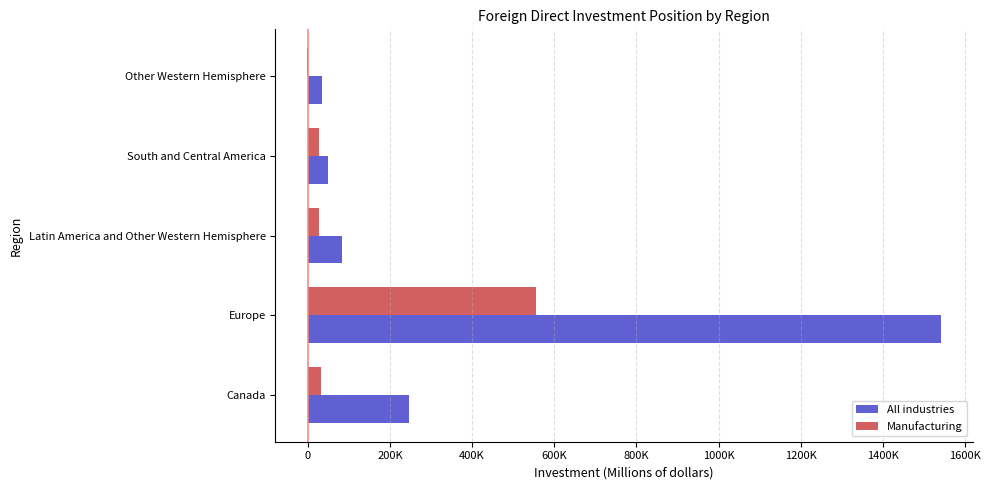

What are all the series names shown in the legend?

All industries, Manufacturing